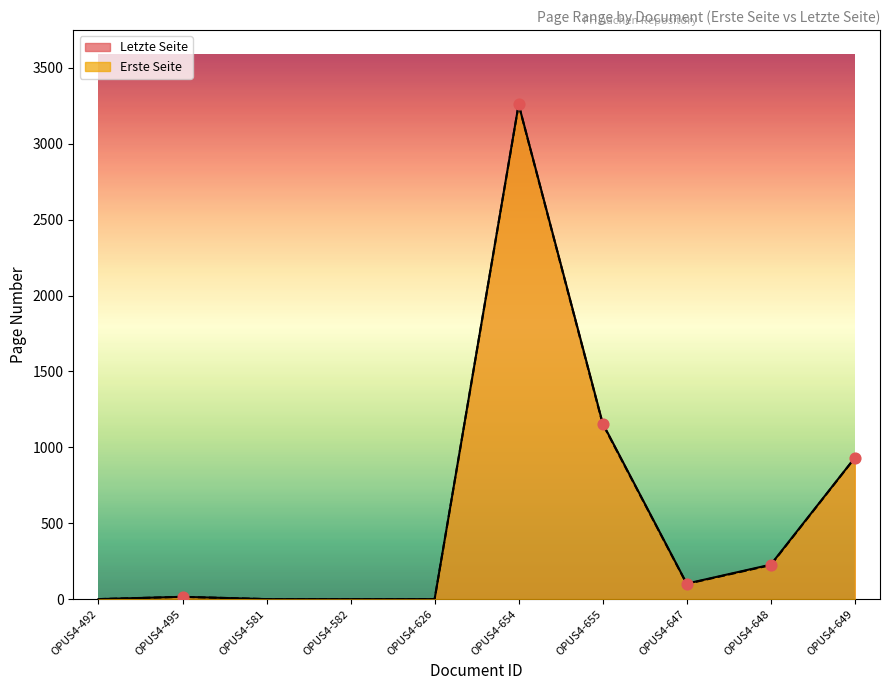

Which series reaches the maximum Y coordinate?

Letzte Seite